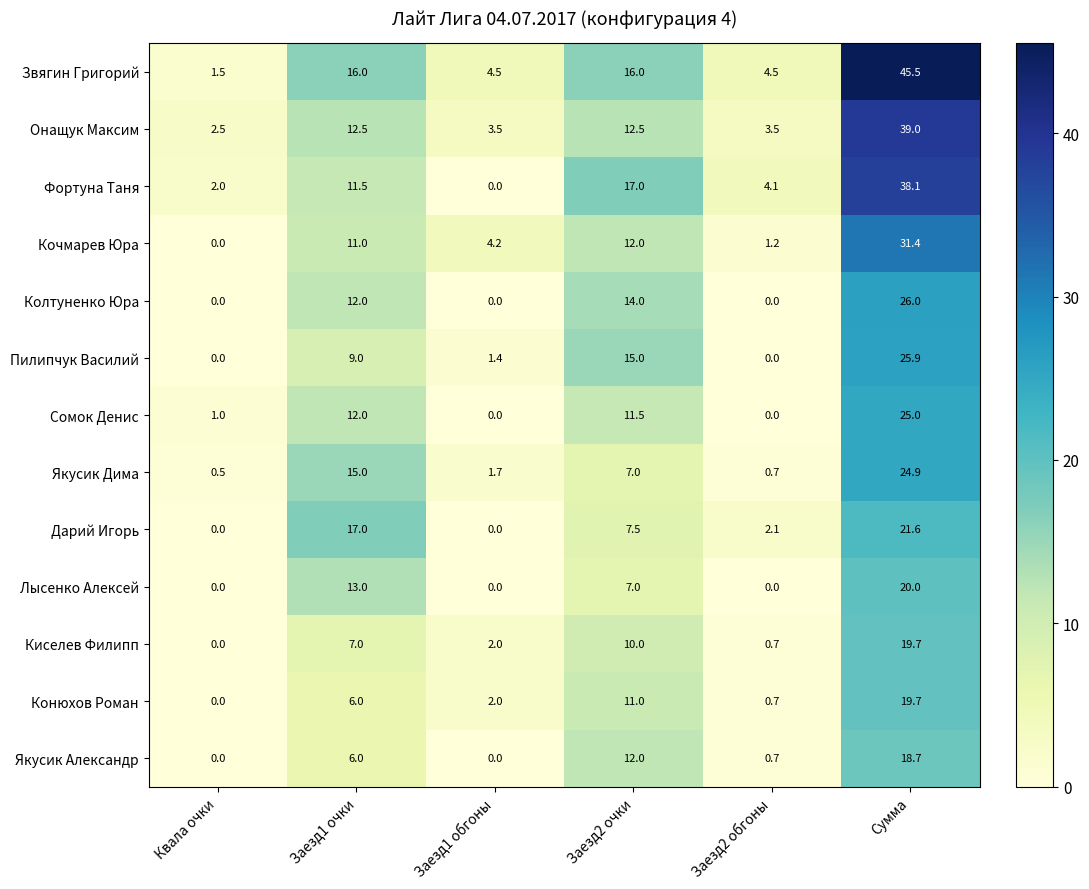

Is the value of Якусик Александр at Сумма greater than the value of Якусик Дима at Сумма?

No